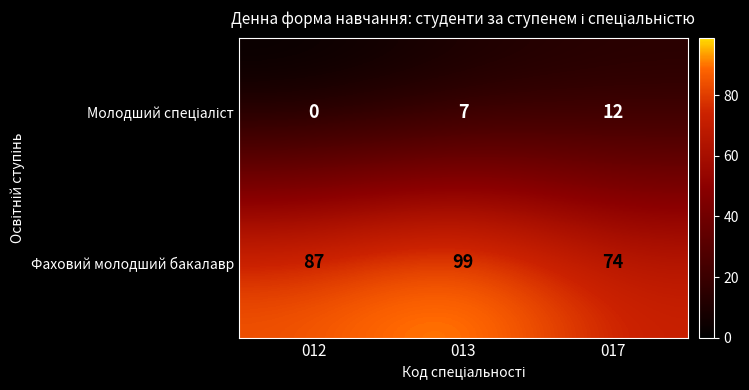

Where is Фаховий молодший бакалавр nearest to the value 86?

012